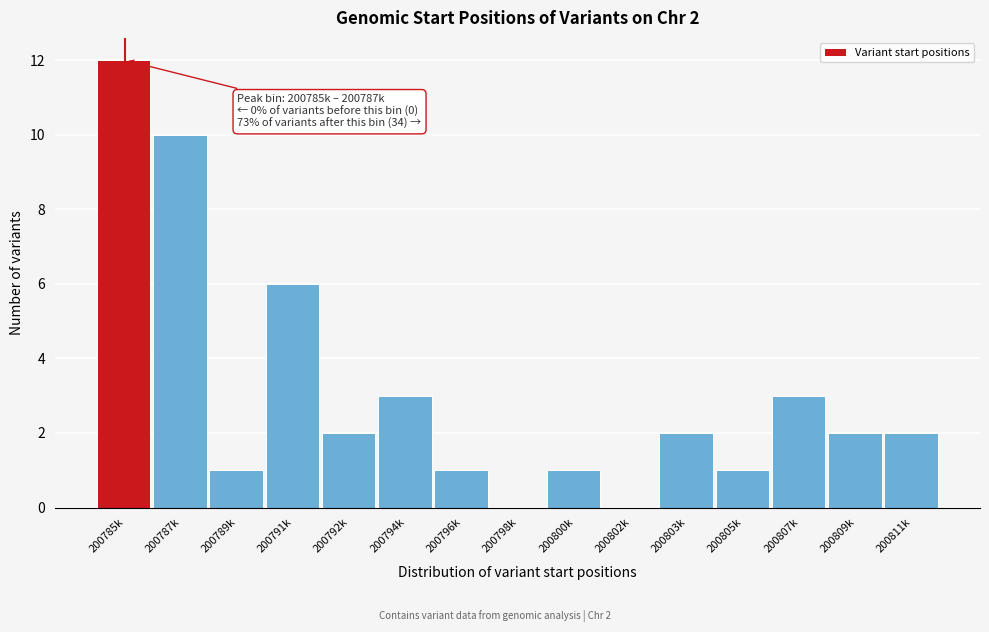

Reading left to right, list all the values displayed in this chart.

200785k=12	200787k=10	200789k=1	200791k=6	200792k=2	200794k=3	200796k=1	200798k=0	200800k=1	200802k=0	200803k=2	200805k=1	200807k=3	200809k=2	200811k=2